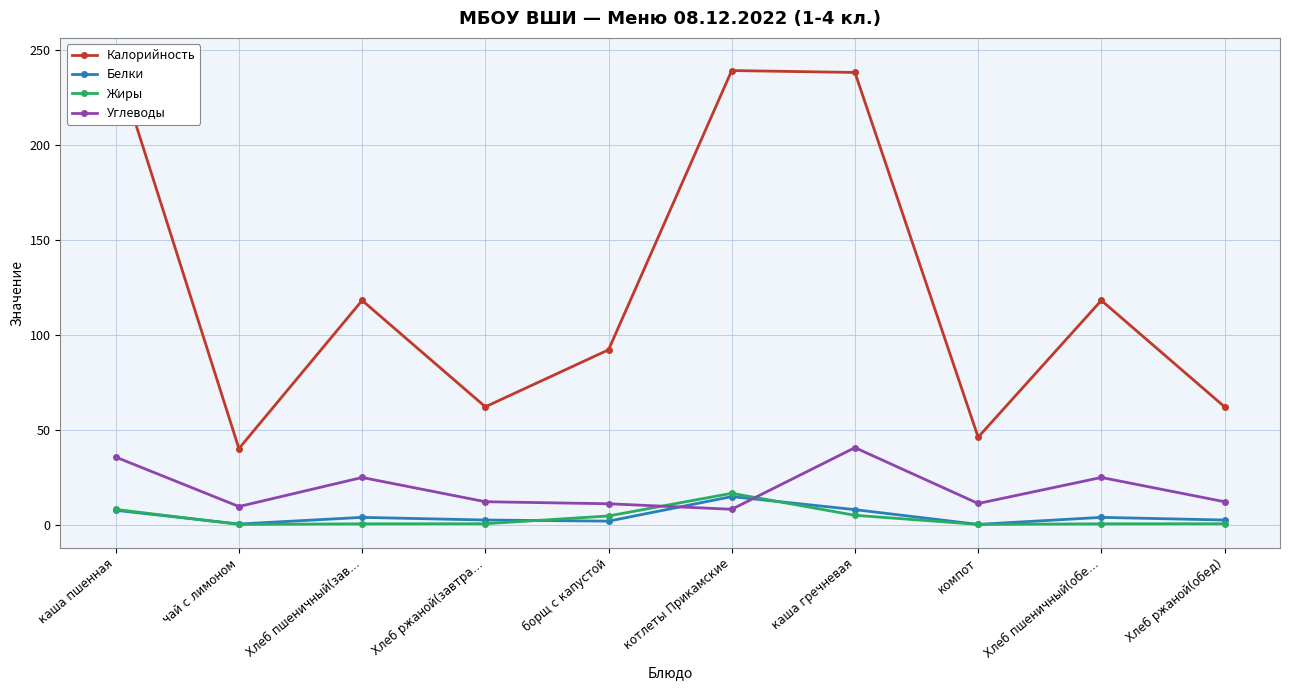

Does the chart have visible grid lines?

Yes